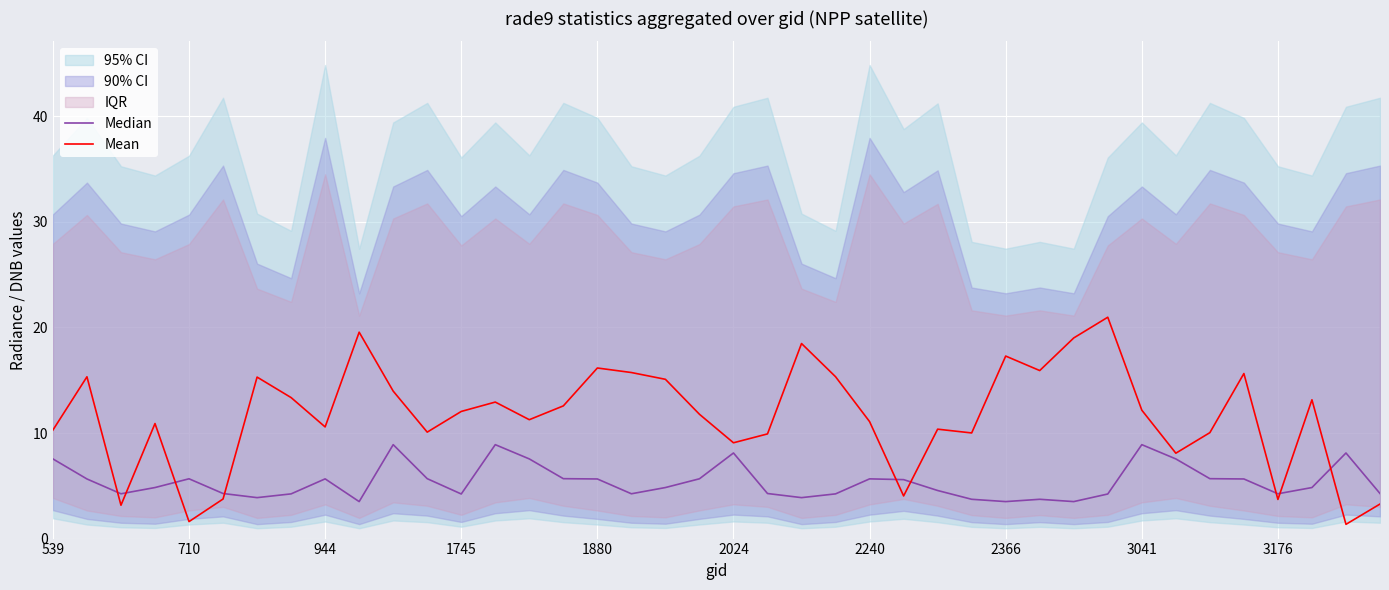

What is the maximum value for Mean?

21.0